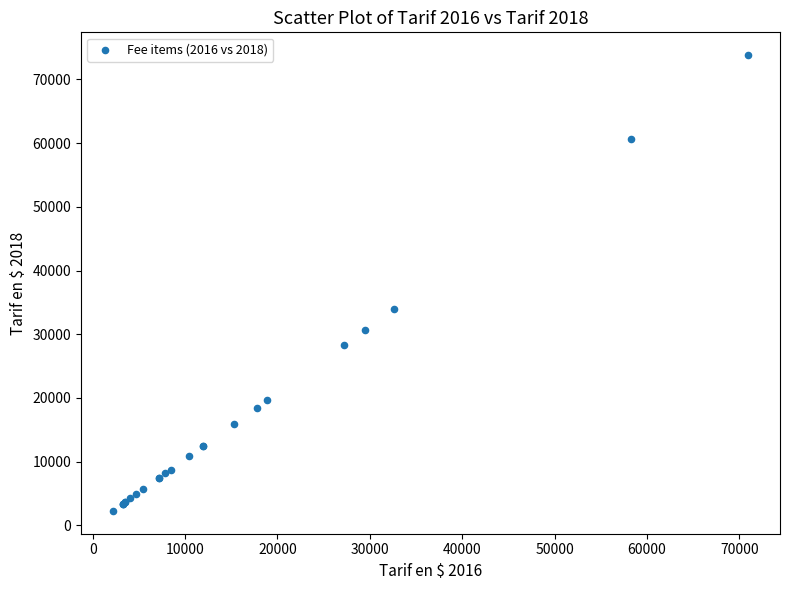

What Y value in the scatter plot is closest to 38041?

33918